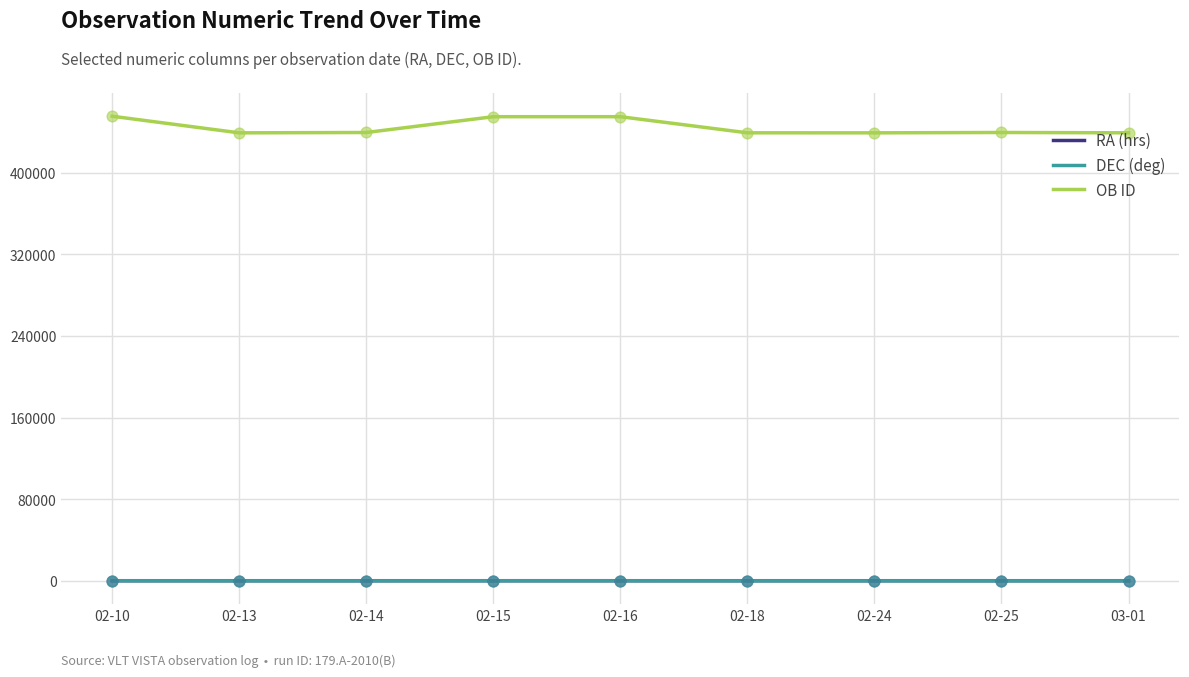

What are all the series names shown in the legend?

RA (hrs), DEC (deg), OB ID